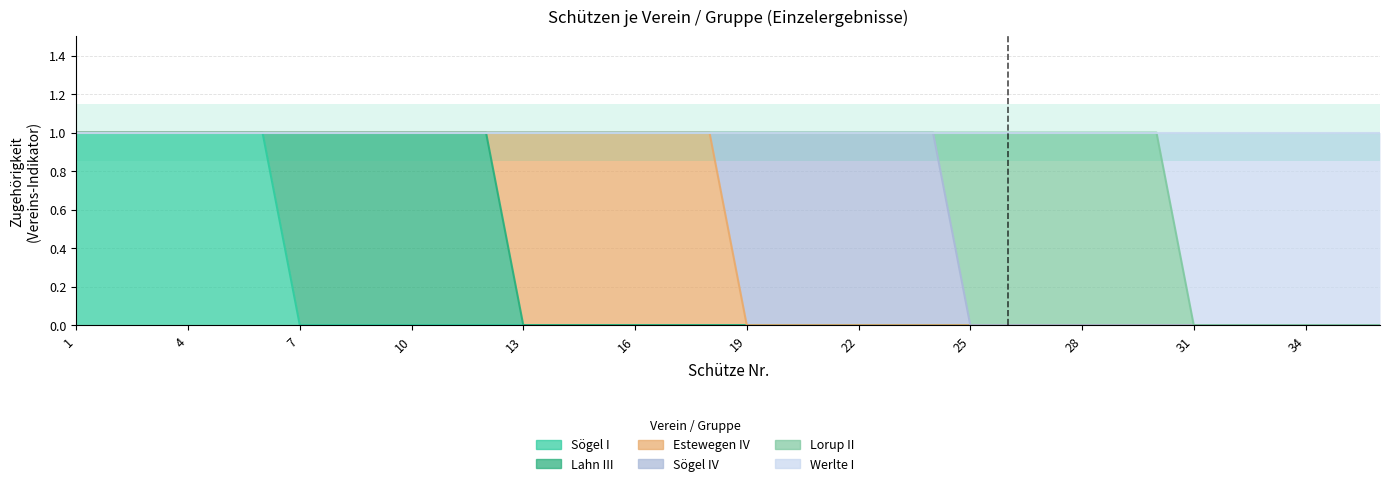

Which category has the highest value across all series?

1